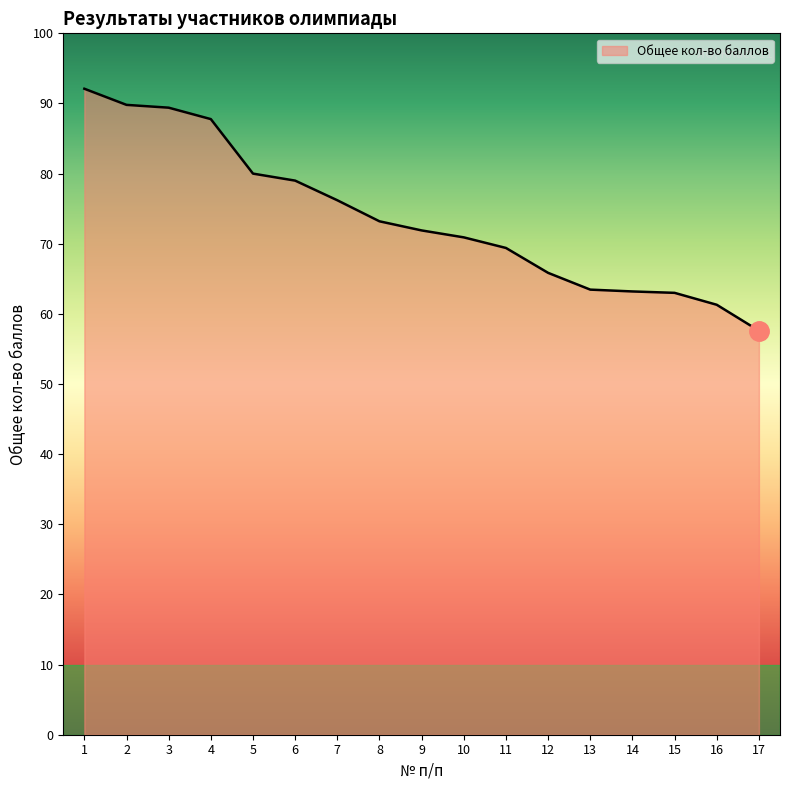

Where is the data nearest to the value 74?

8